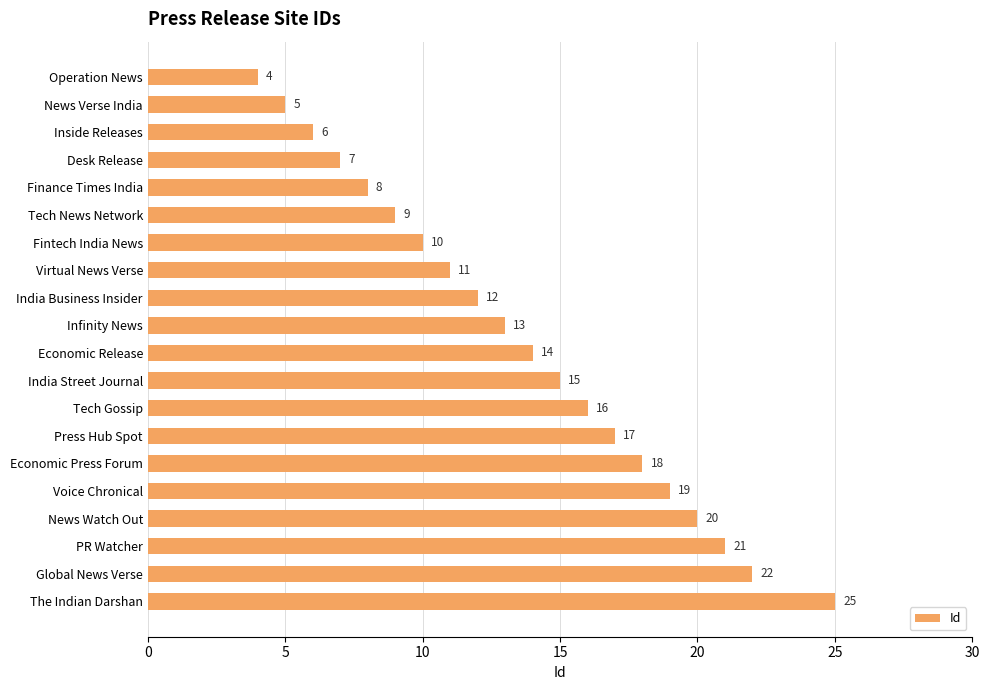

List the labels in order of value, largest first.

The Indian Darshan, Global News Verse, PR Watcher, News Watch Out, Voice Chronical, Economic Press Forum, Press Hub Spot, Tech Gossip, India Street Journal, Economic Release, Infinity News, India Business Insider, Virtual News Verse, Fintech India News, Tech News Network, Finance Times India, Desk Release, Inside Releases, News Verse India, Operation News